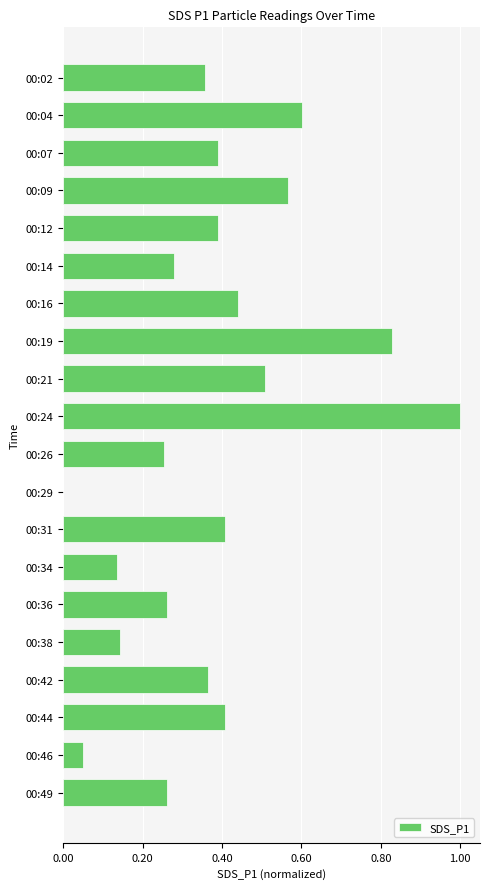

How many data points are above 0?

19